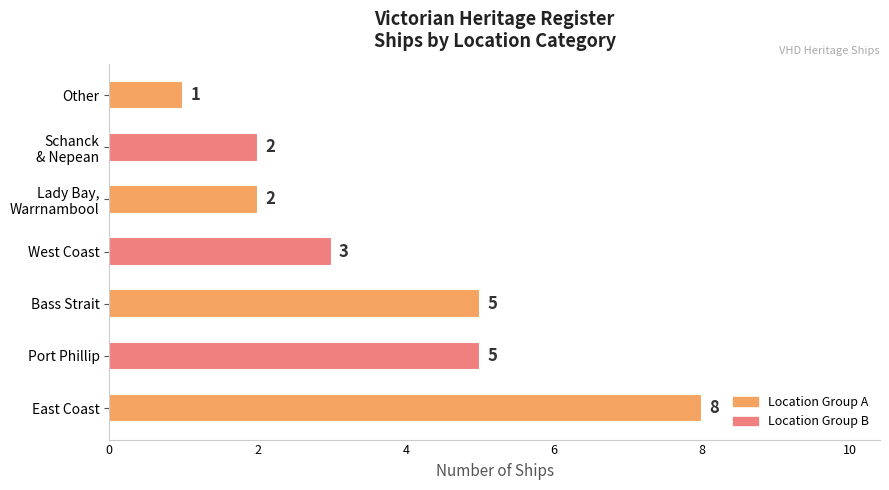

How many values are between 2 and 5?

5